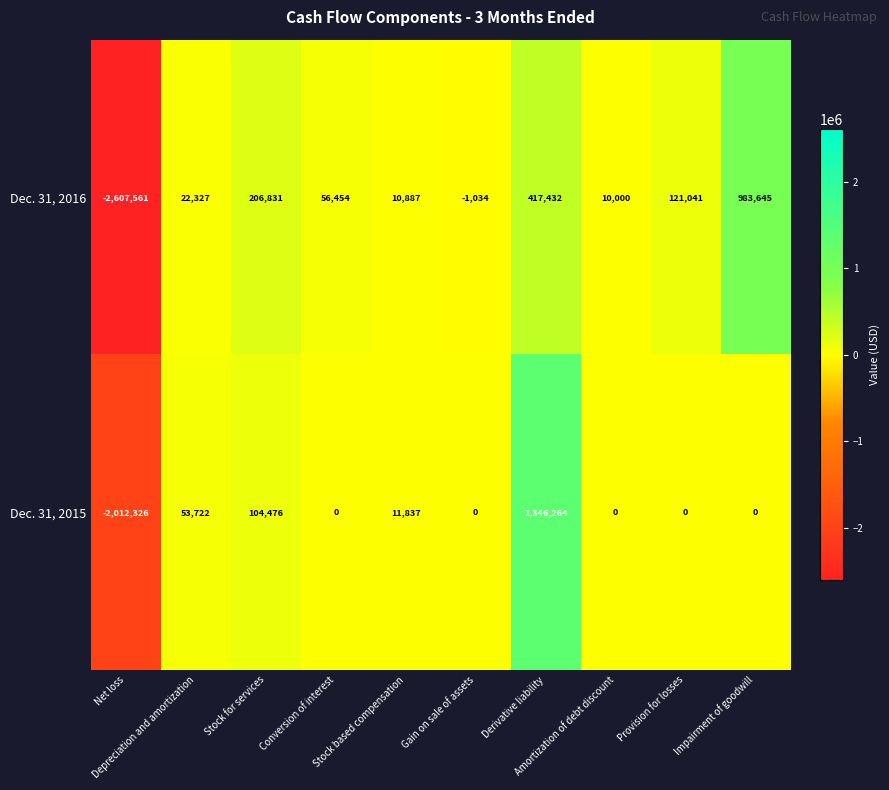

Which series has the largest total across all categories?

Dec. 31, 2015